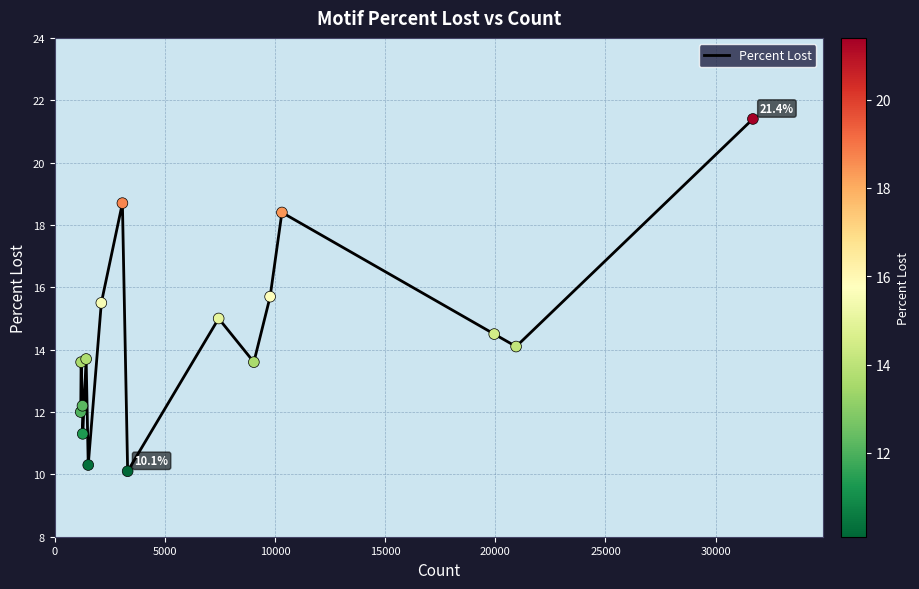

What is the greatest value displayed?

21.4